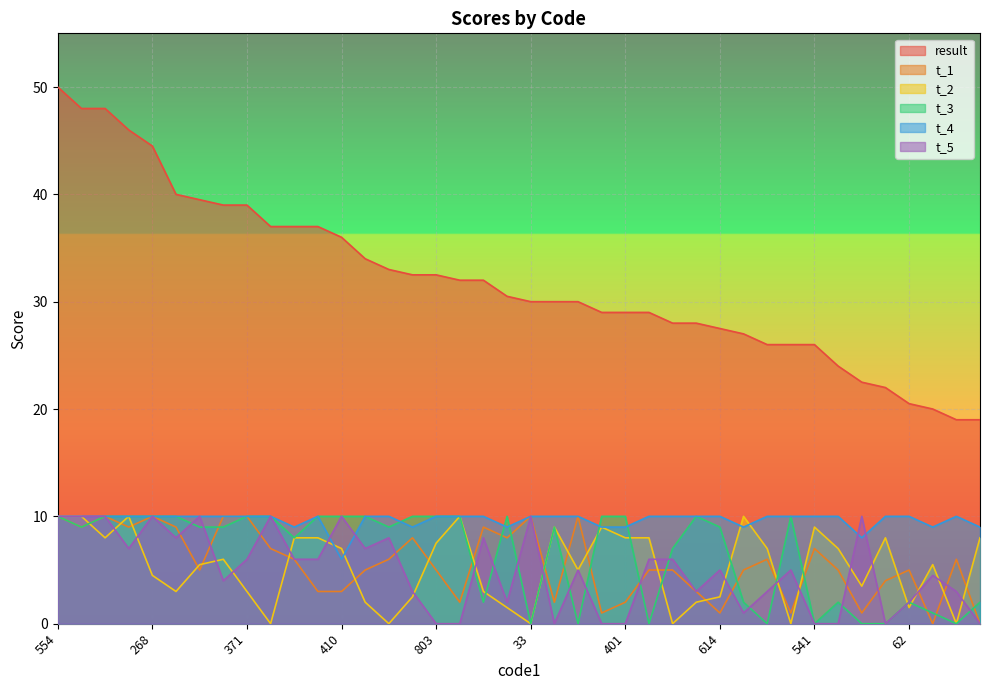

Which category has the lowest value in the t_5 series?

803